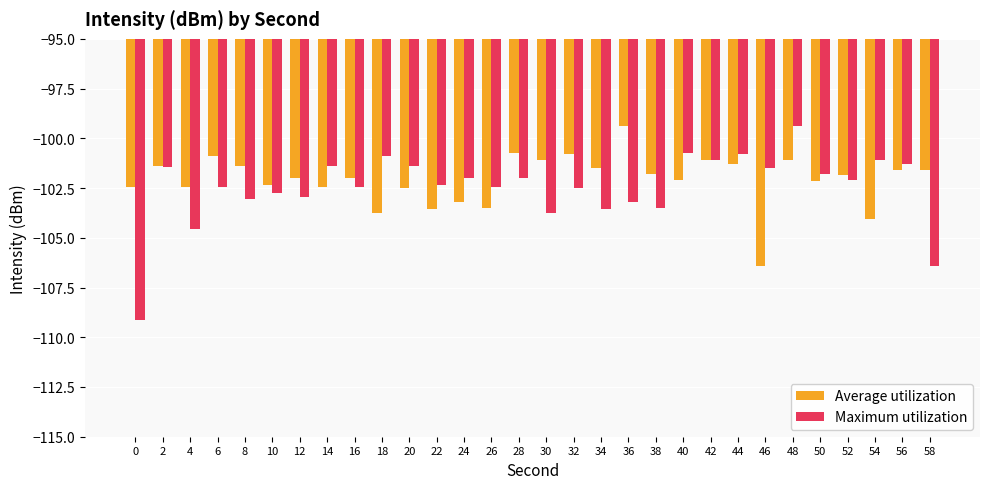

What is the sum of all Maximum utilization values?

-3074.0